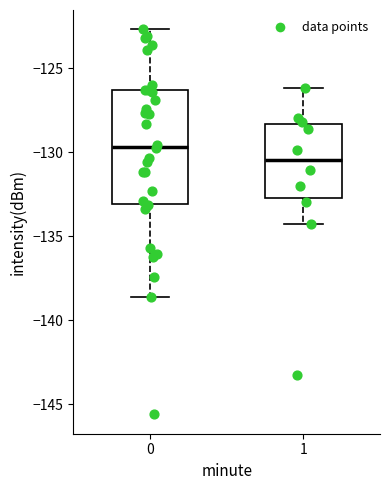

Which box's median line is the lowest?

1